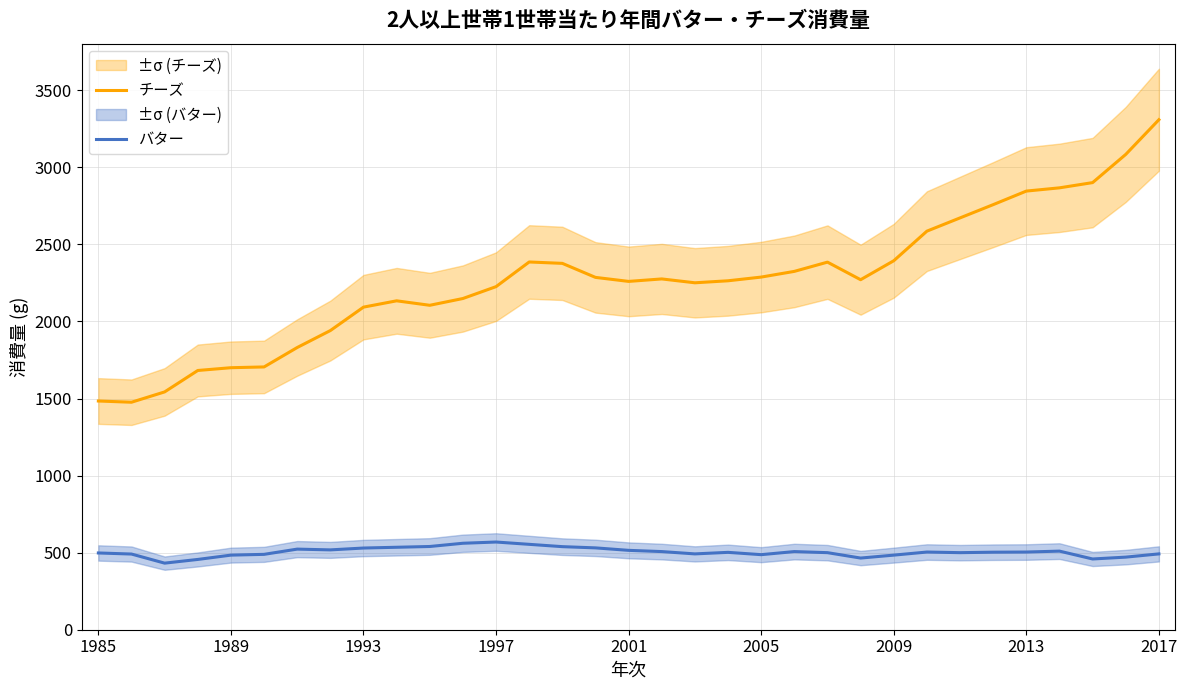

Reading left to right, list all the values displayed in this chart.

チーズ: 1484	1476	1543	1682	1700	1705	1831	1941	2093	2134	2105	2149	2226	2386	2377	2286	2260	2276	2251	2264	2288	2325	2385	2271	2394	2586	2672	2758	2846	2867	2901	3084	3309
バター: 498	491	432	456	484	489	523	518	530	535	540	561	569	554	539	531	515	507	492	502	487	507	500	465	484	504	500	503	504	510	459	471	492